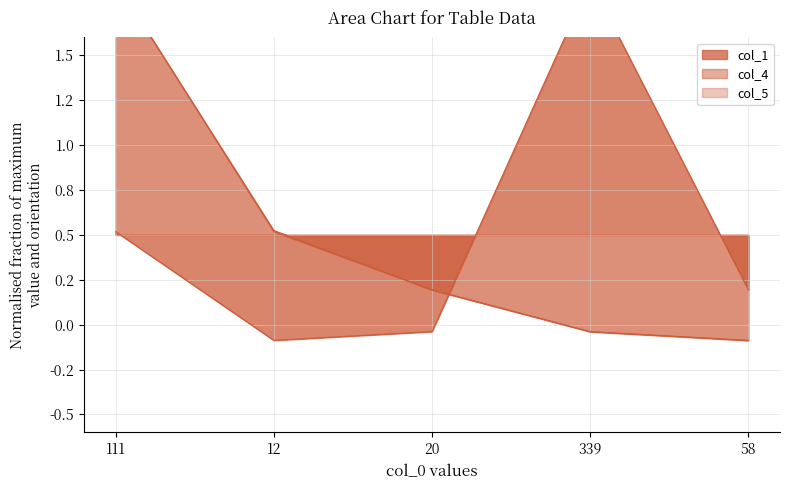

At which label does col_4 reach its peak?

111